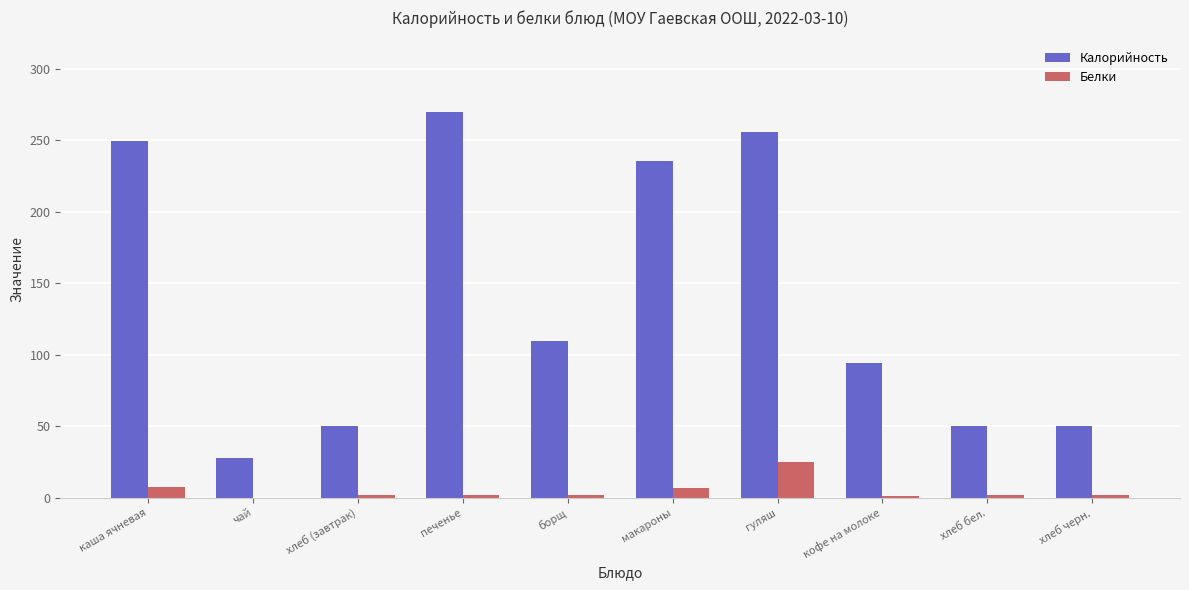

Which category has the highest value across all series?

печенье